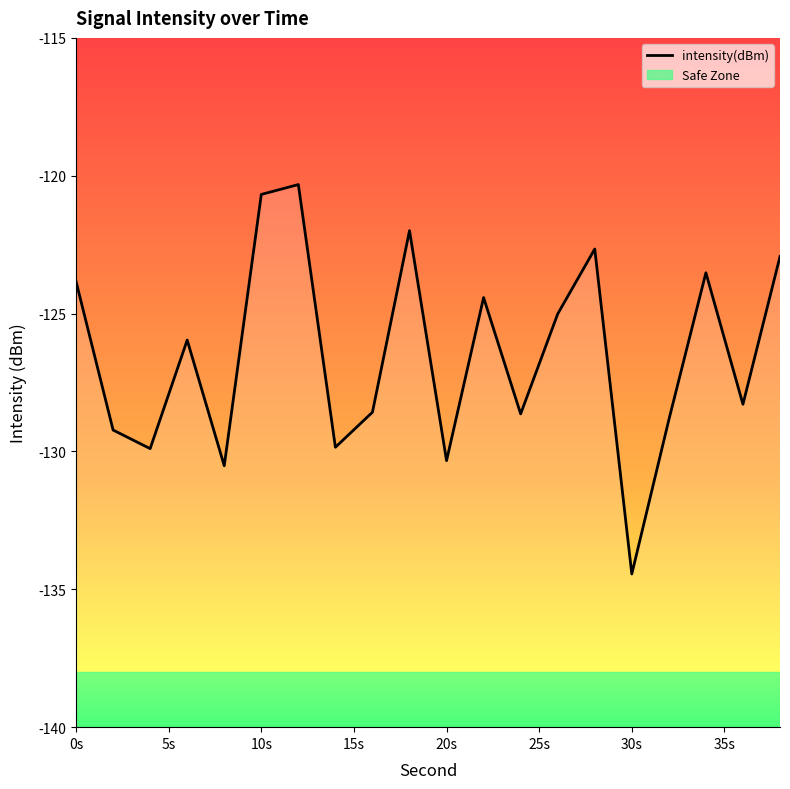

What is the label of the 1st point from the left?

0s